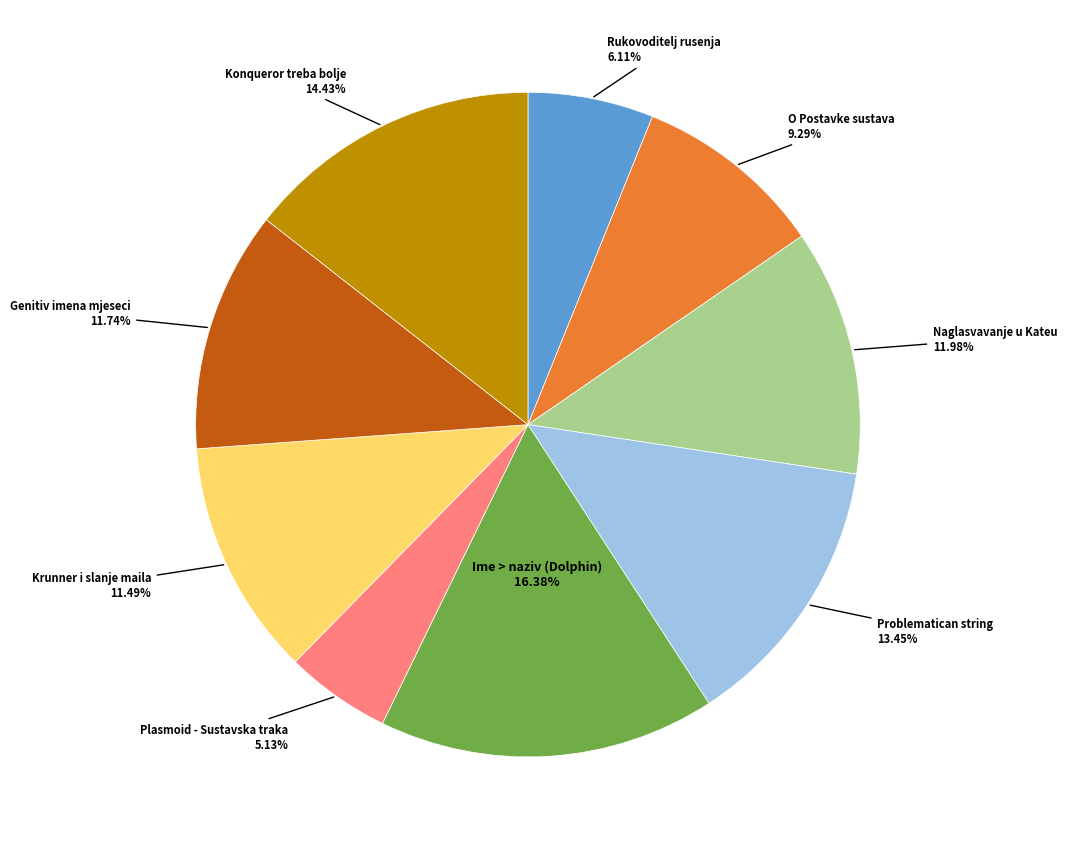

Is there a majority slice in this chart?

No